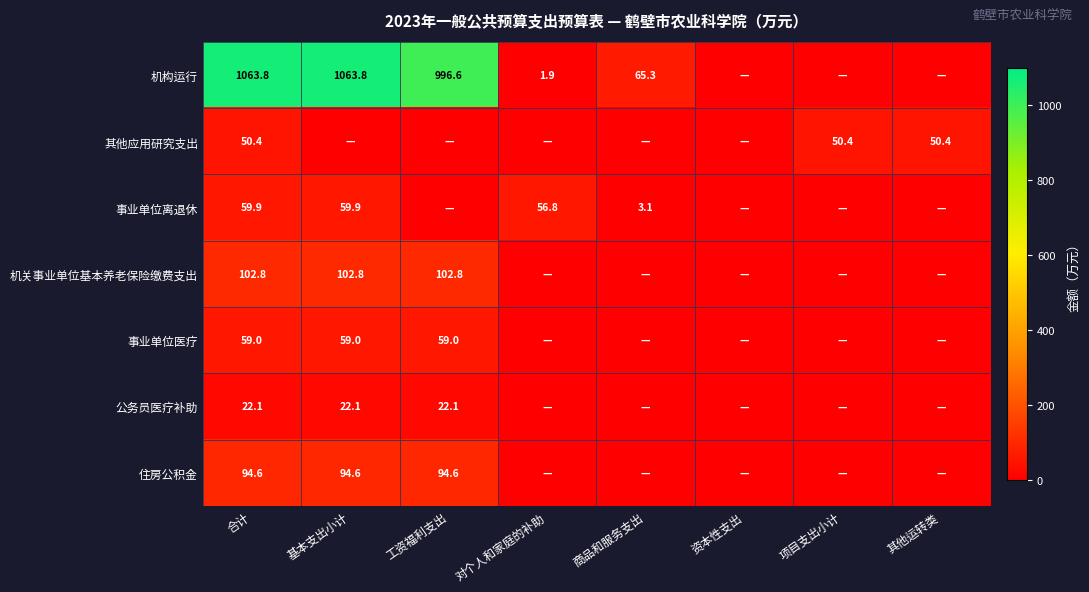

What is the spread (max minus min) of values at 合计?

1041.7